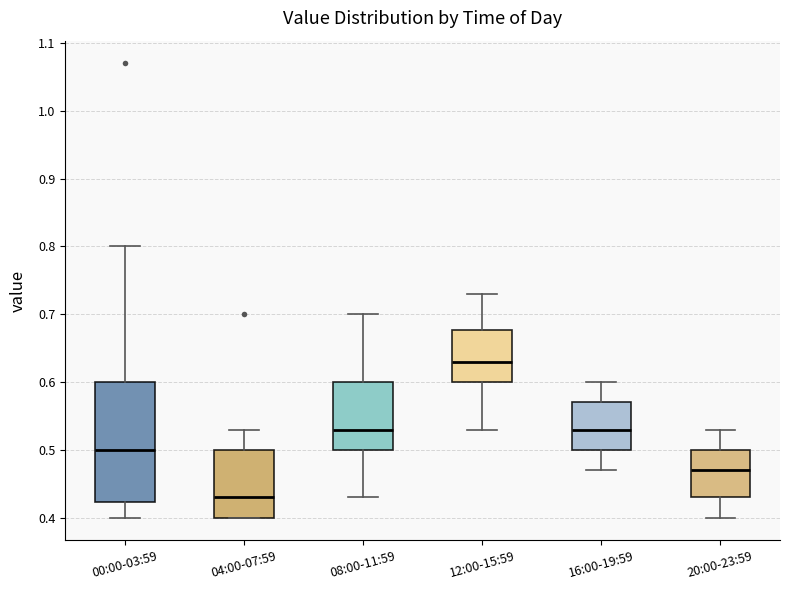

Reading left to right, read every box against the y-axis: the position of its median line, the range the box covers, and the ends of its whiskers. The values are not printed on the chart, so give them approximately, as read against the axis.

00:00-03:59: median 0.50, box 0.42 to 0.60, whiskers 0.40 to 0.80
04:00-07:59: median 0.43, box 0.40 to 0.50, whiskers 0.40 to 0.53
08:00-11:59: median 0.53, box 0.50 to 0.60, whiskers 0.43 to 0.70
12:00-15:59: median 0.63, box 0.60 to 0.68, whiskers 0.53 to 0.73
16:00-19:59: median 0.53, box 0.50 to 0.57, whiskers 0.47 to 0.60
20:00-23:59: median 0.47, box 0.43 to 0.50, whiskers 0.40 to 0.53